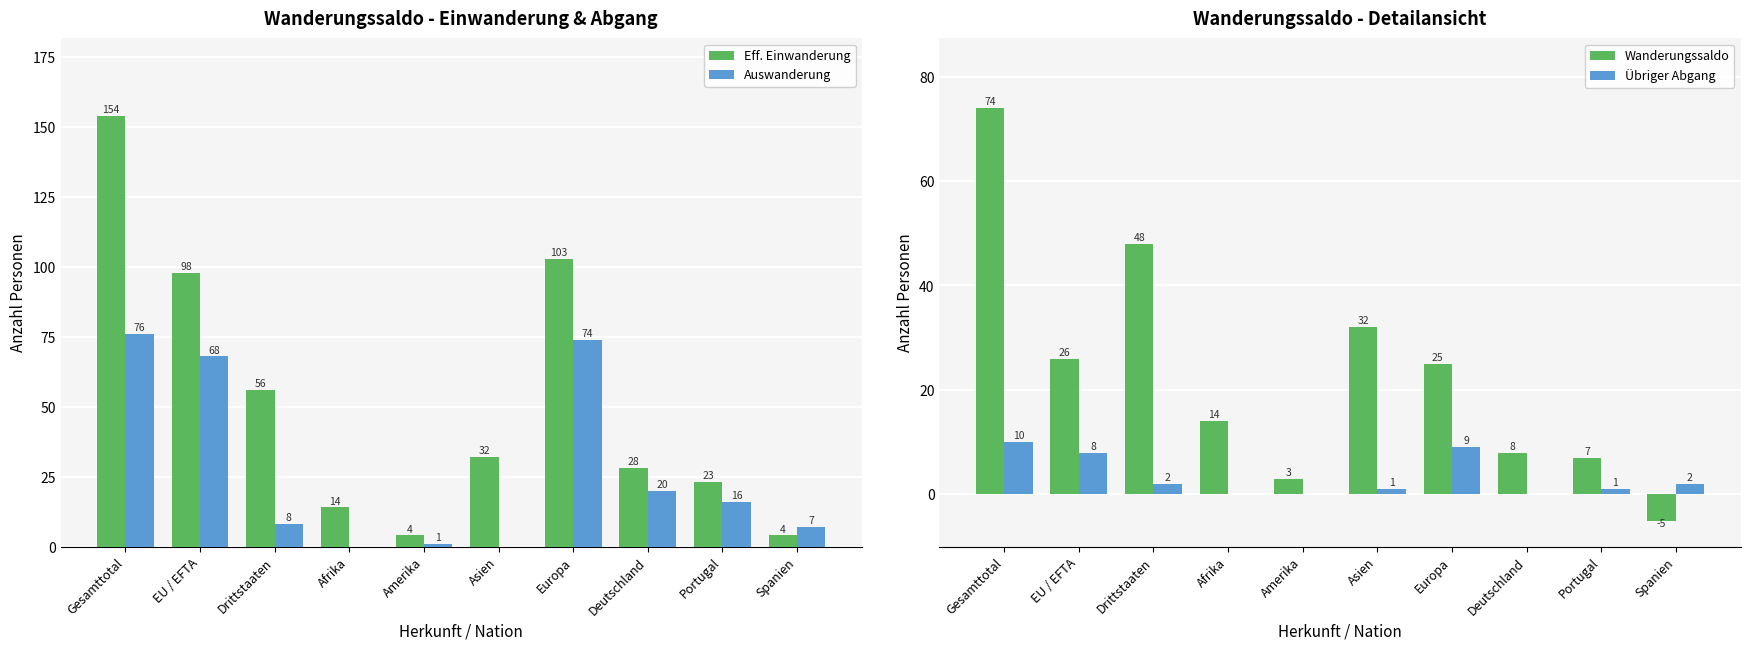

True or false: Eff. Einwanderung has a value of 160 at EU / EFTA.

False